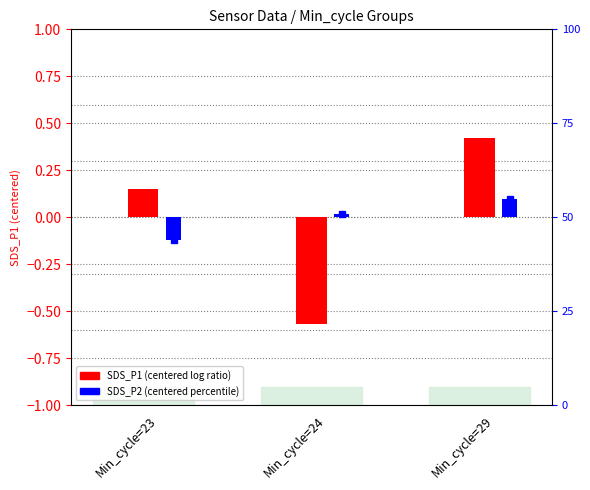

What is the spread (max minus min) of values at Min_cycle=24?

0.6